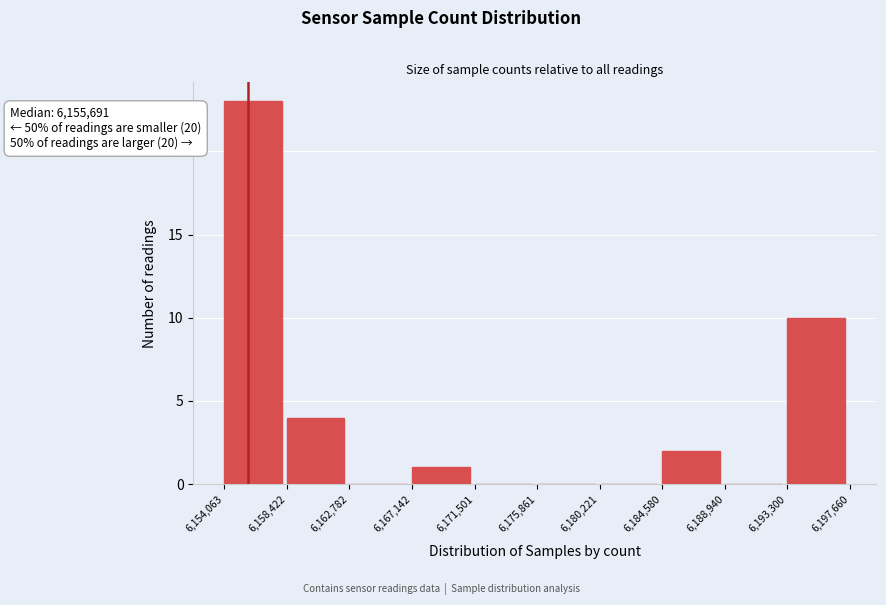

Which range on the x-axis has the tallest bar?

6,154,063 to 6,158,422